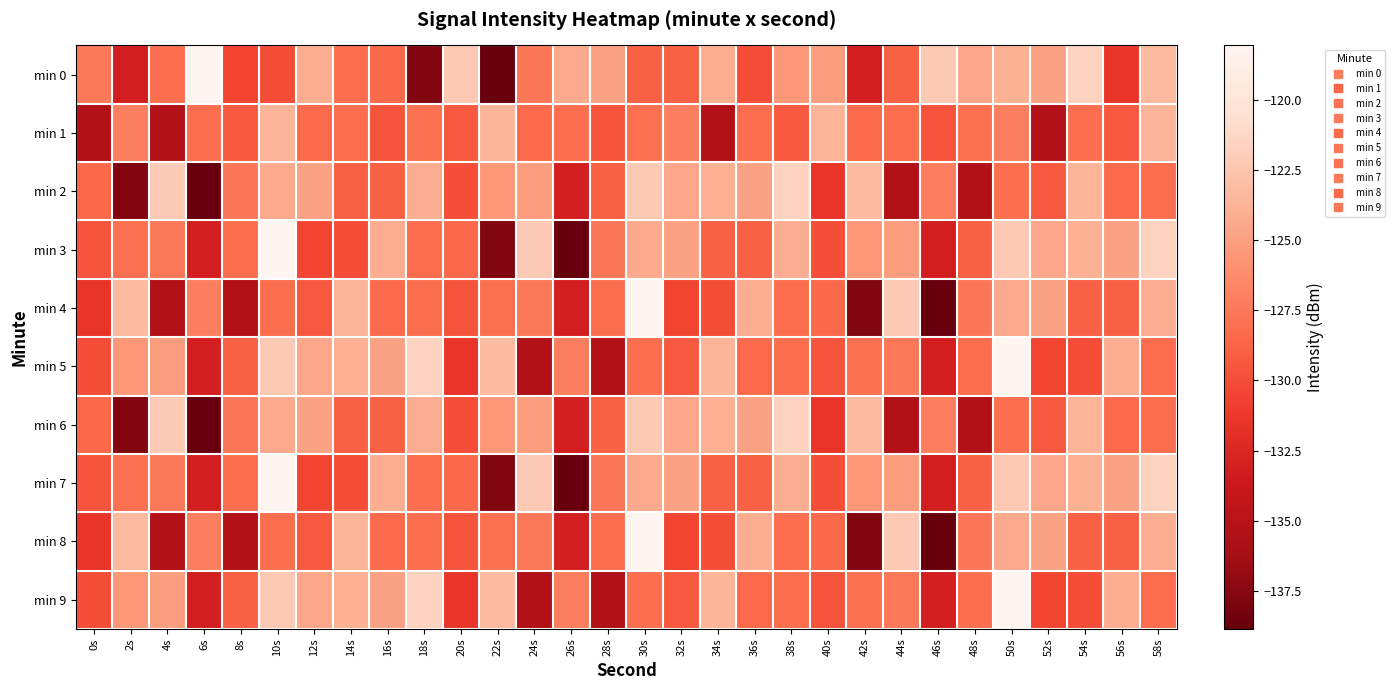

Which has a higher value, 38s or 14s?

38s